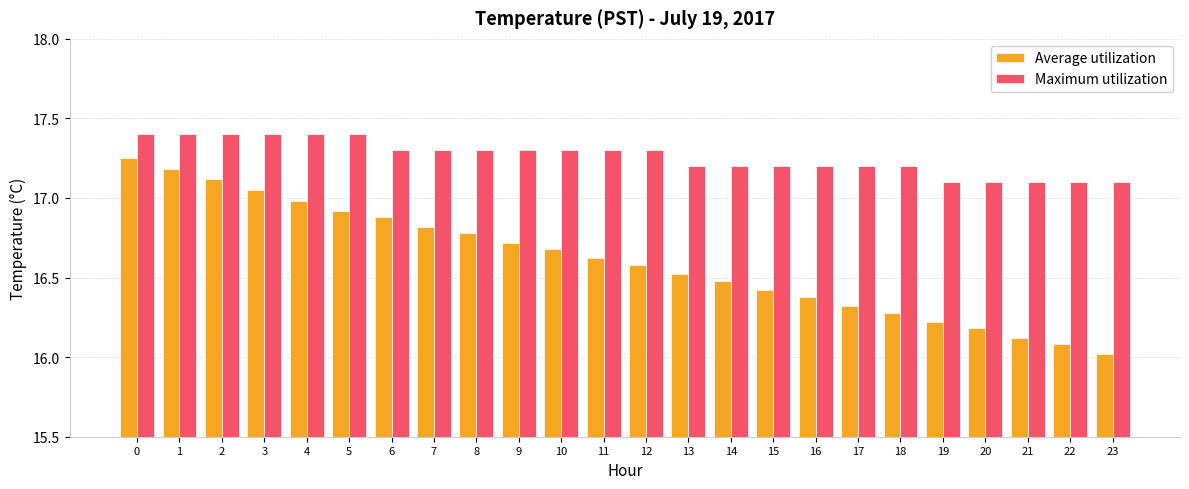

True or false: Average utilization has a value of 28.0 at 10.

False